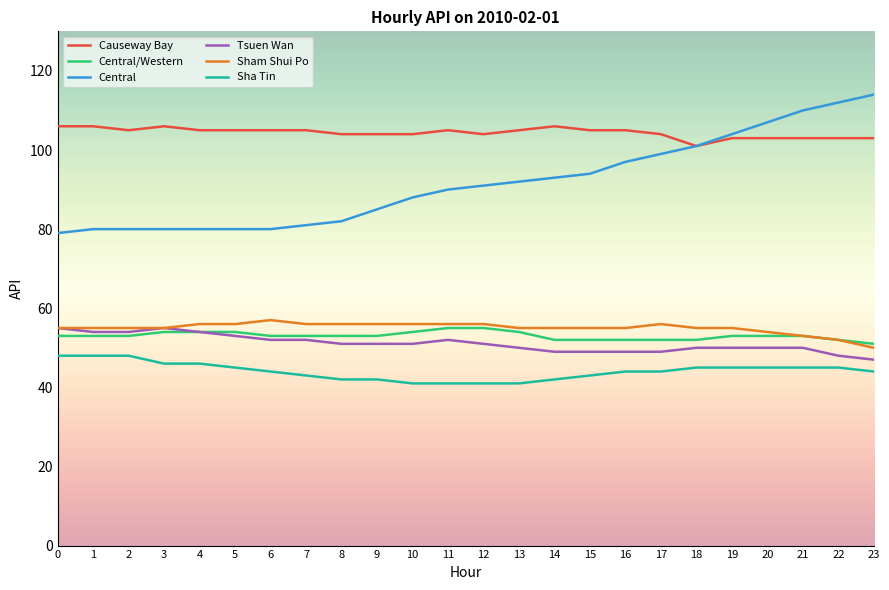

What is the lowest value of the Causeway Bay series?

101